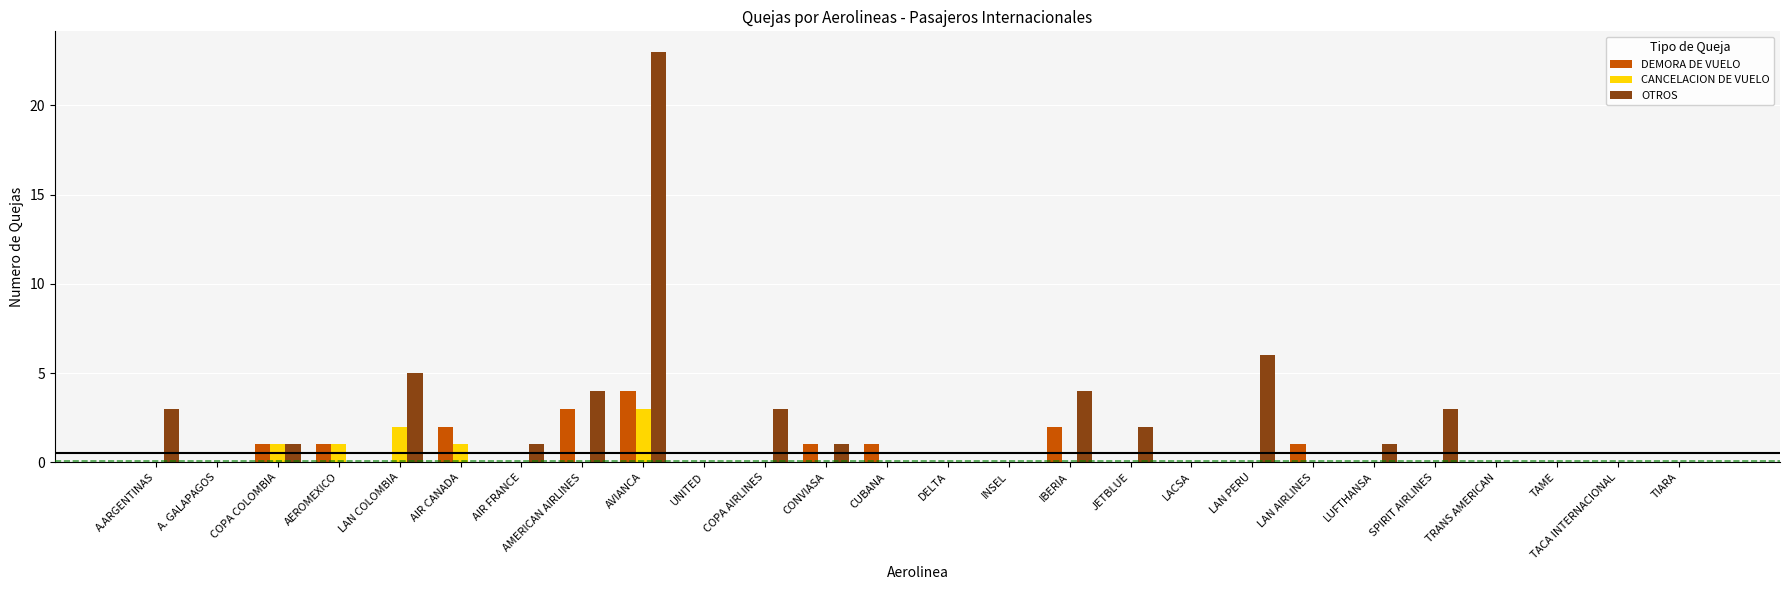

Which category has the highest value in the OTROS series?

AVIANCA